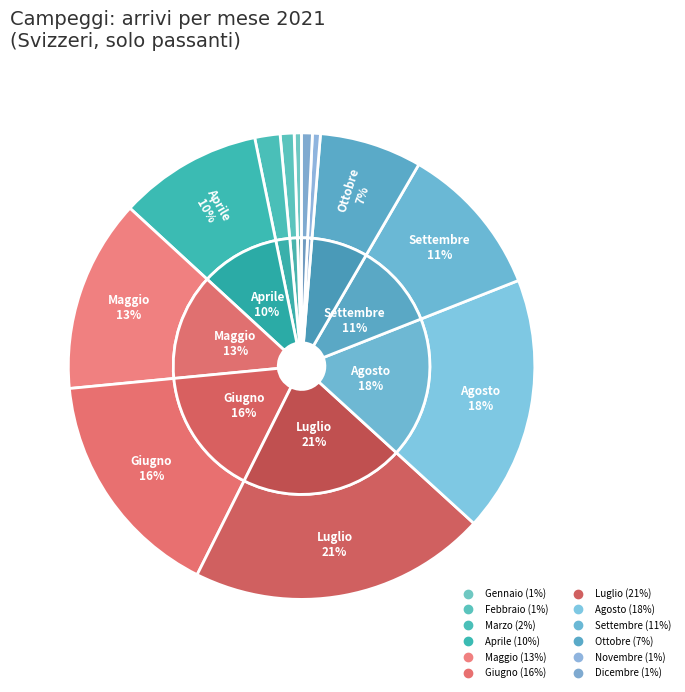

Is it true that Giugno is 22% of the pie?

False